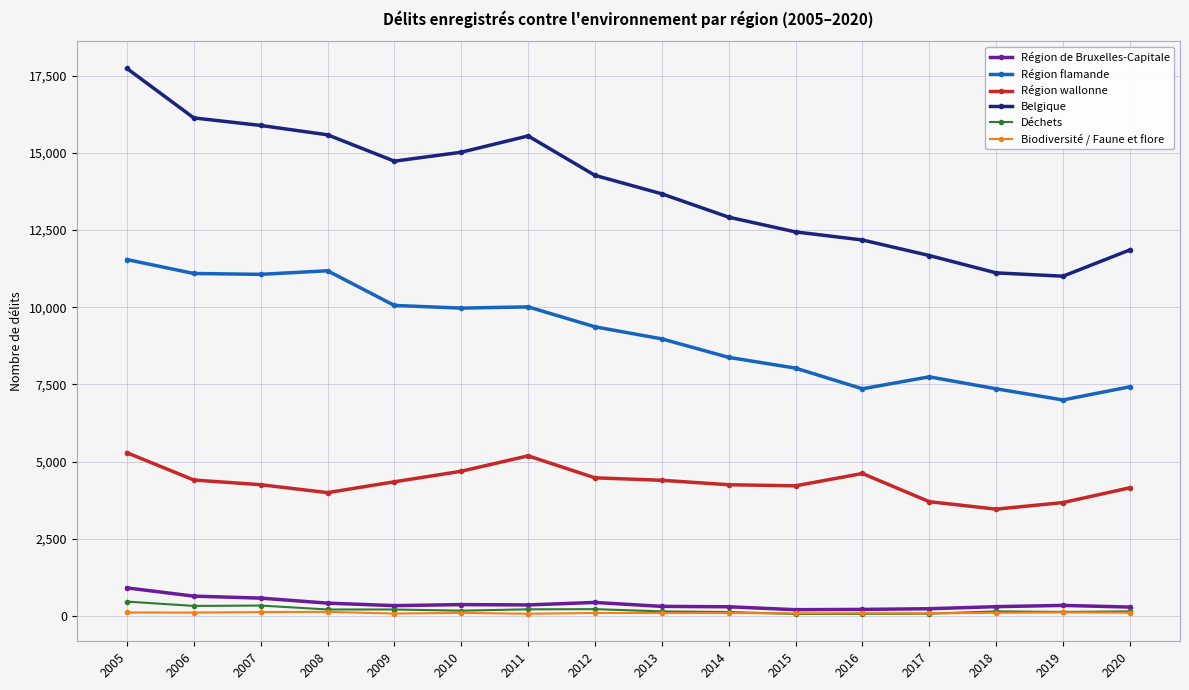

What is the difference between the maximum and second lowest values in the Belgique series?

6624